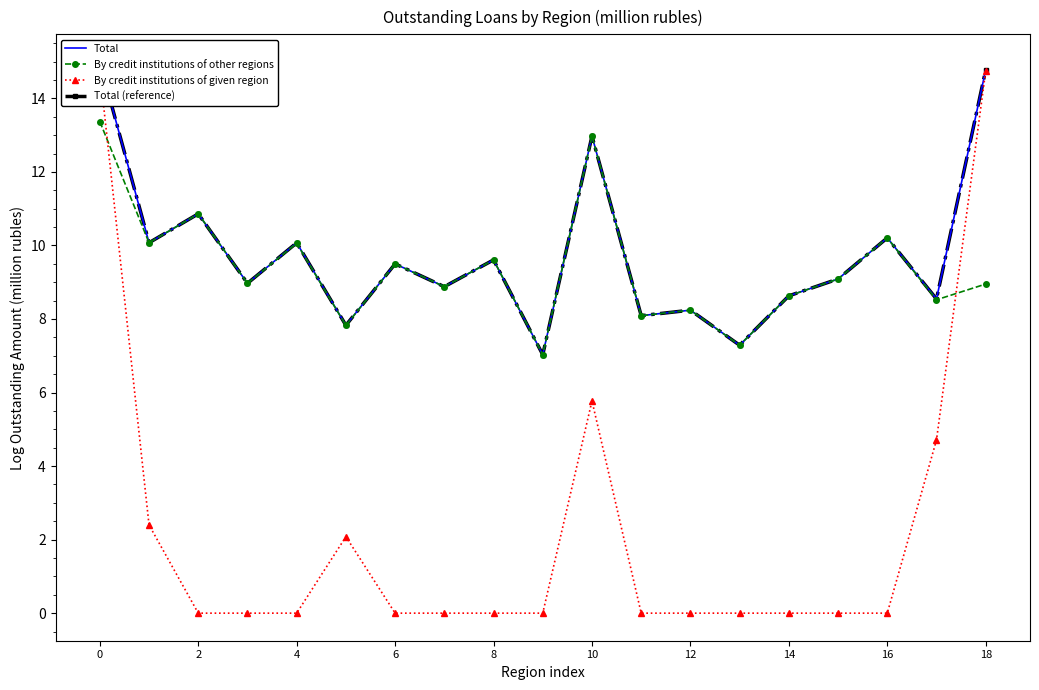

True or false: Total and By credit institutions of other regions intersect in this chart.

False